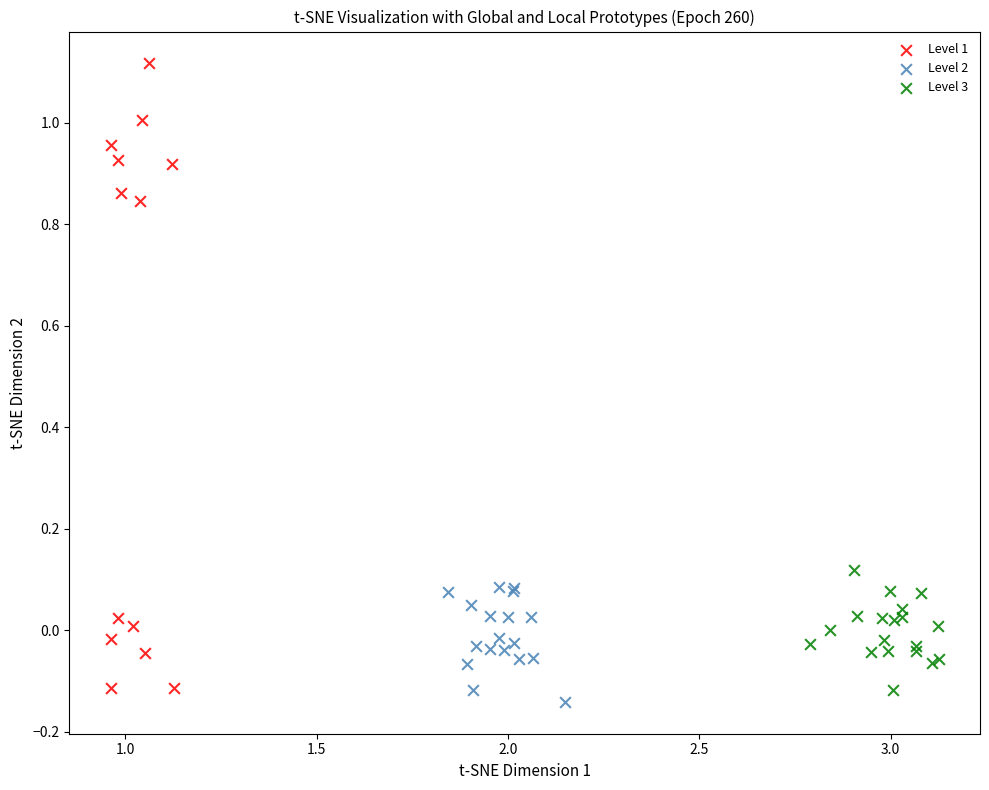

Which series has the largest Y range (max minus min)?

Level 1